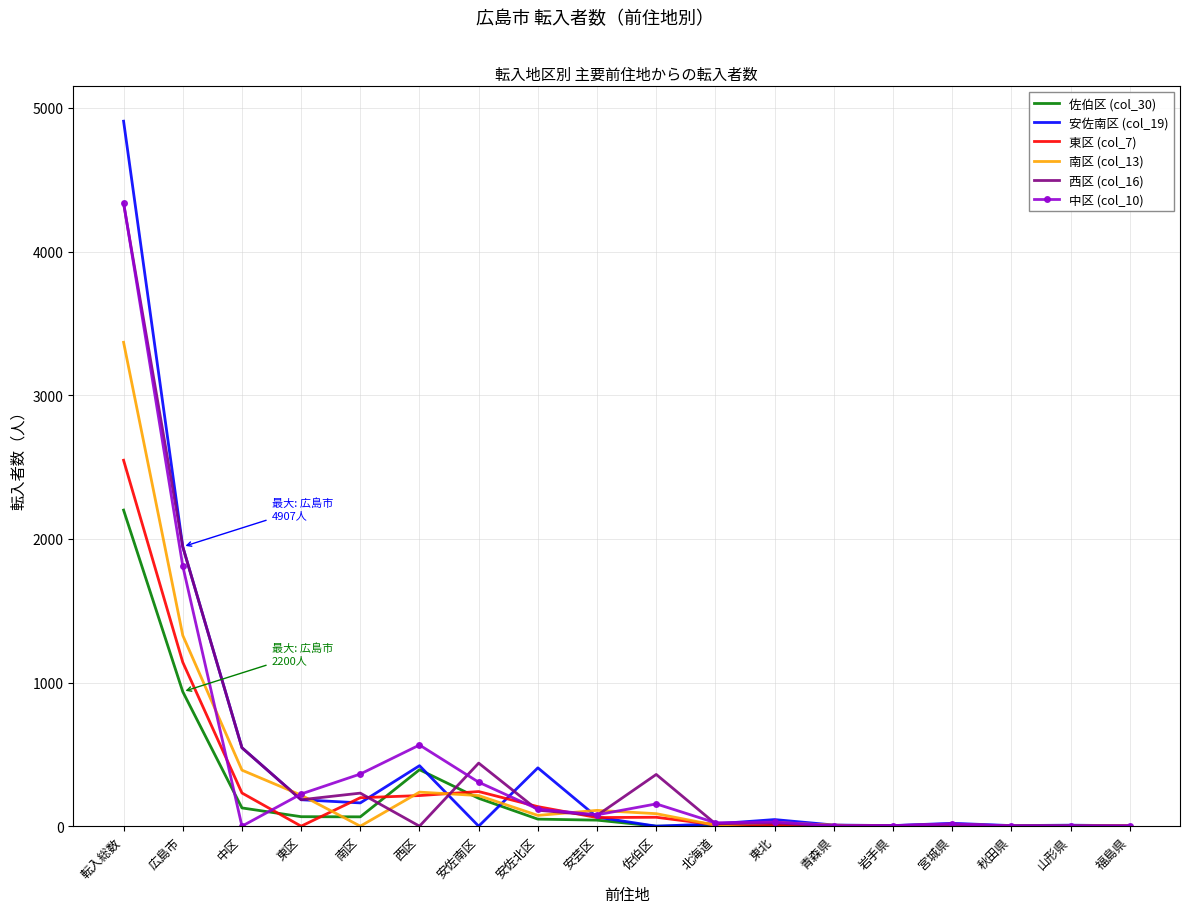

What position from the right is 南区?

14